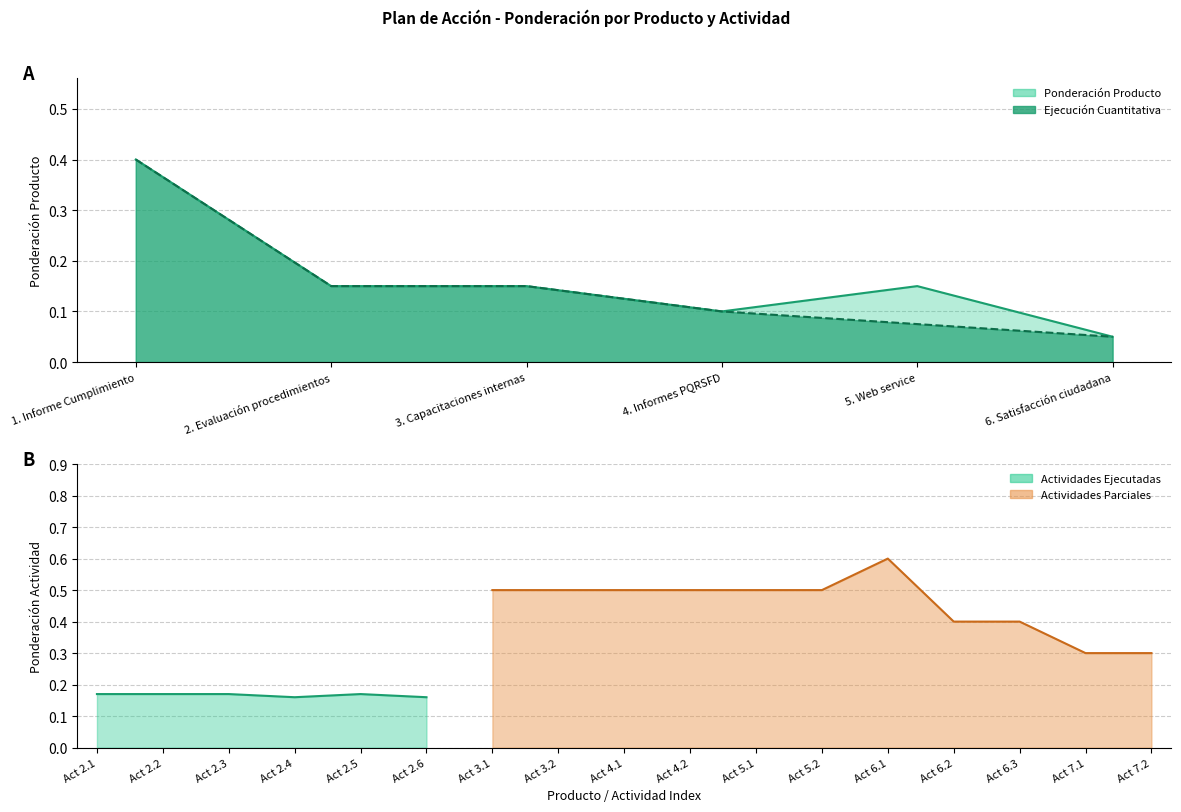

The chart shows a value of 0.1 at 3. Capacitaciones internas. True or false?

False